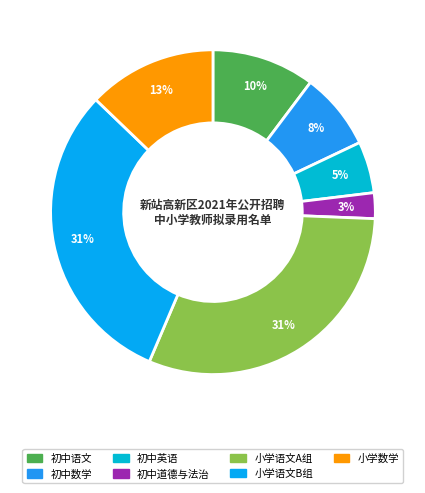

What percentage is NOT represented by 初中道德与法治?

97.4%